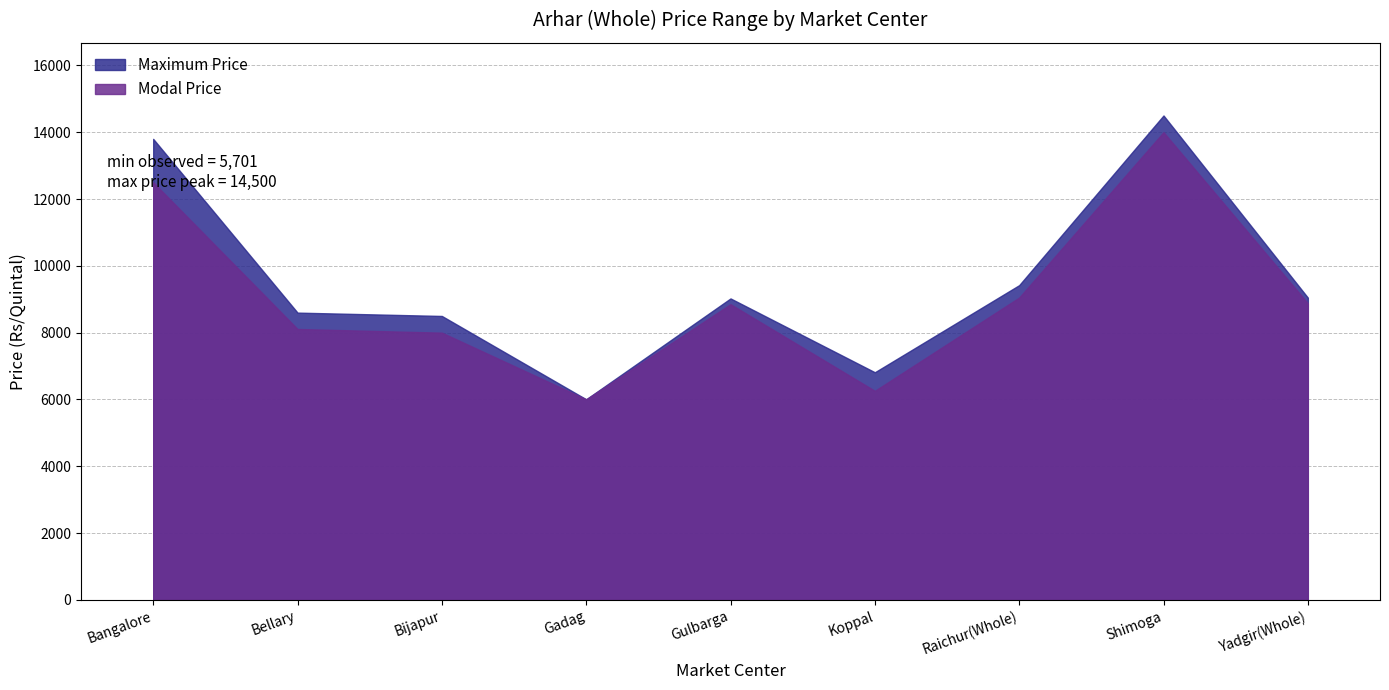

What is the sum of the Maximum Price values at Gadag and Gulbarga?

15031